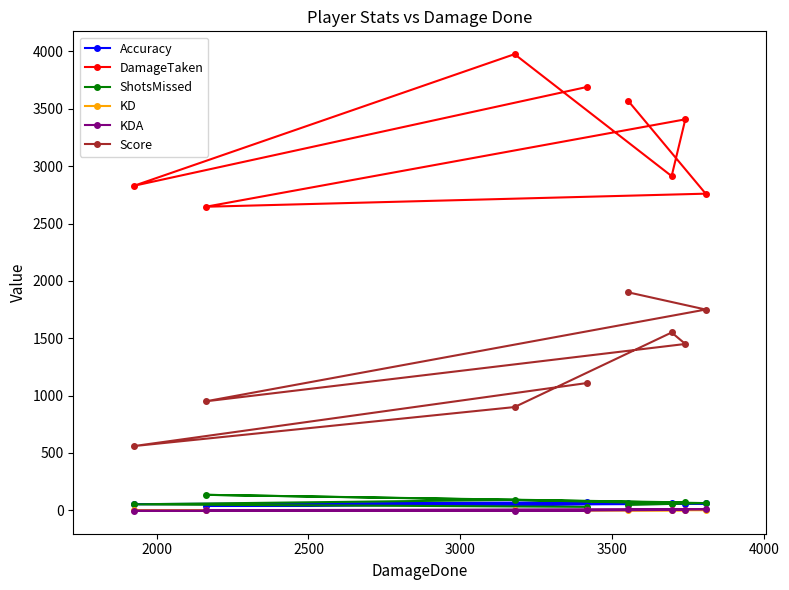

True or false: Score and ShotsMissed cross at least once.

False